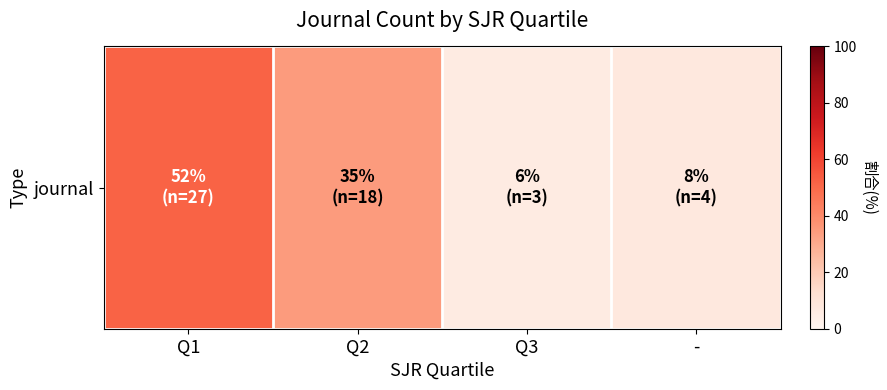

Rank the categories by value from lowest to highest.

Q3, -, Q2, Q1